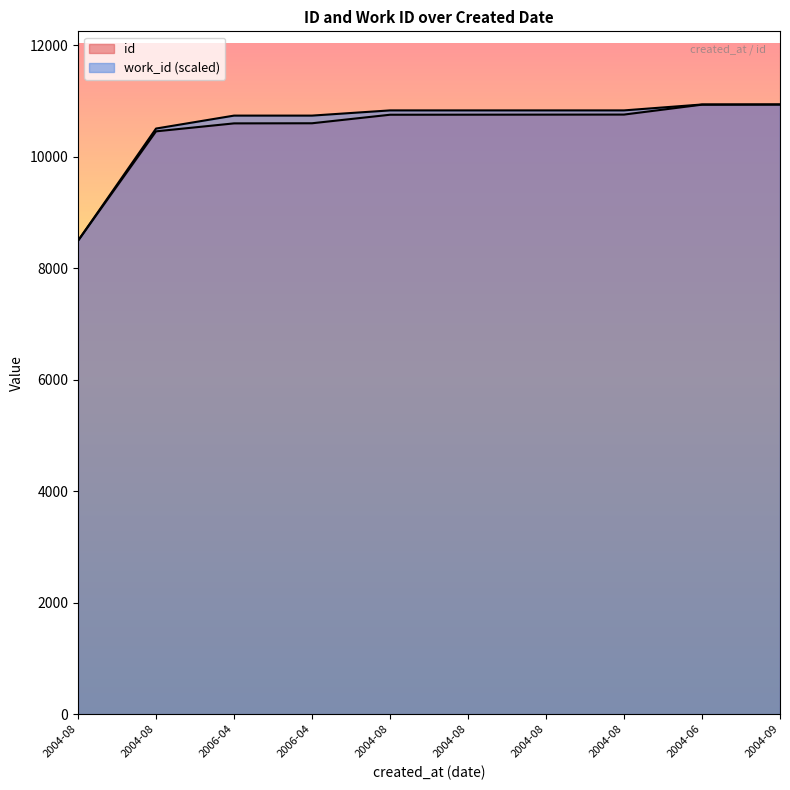

How many lines are shown in the chart?

2